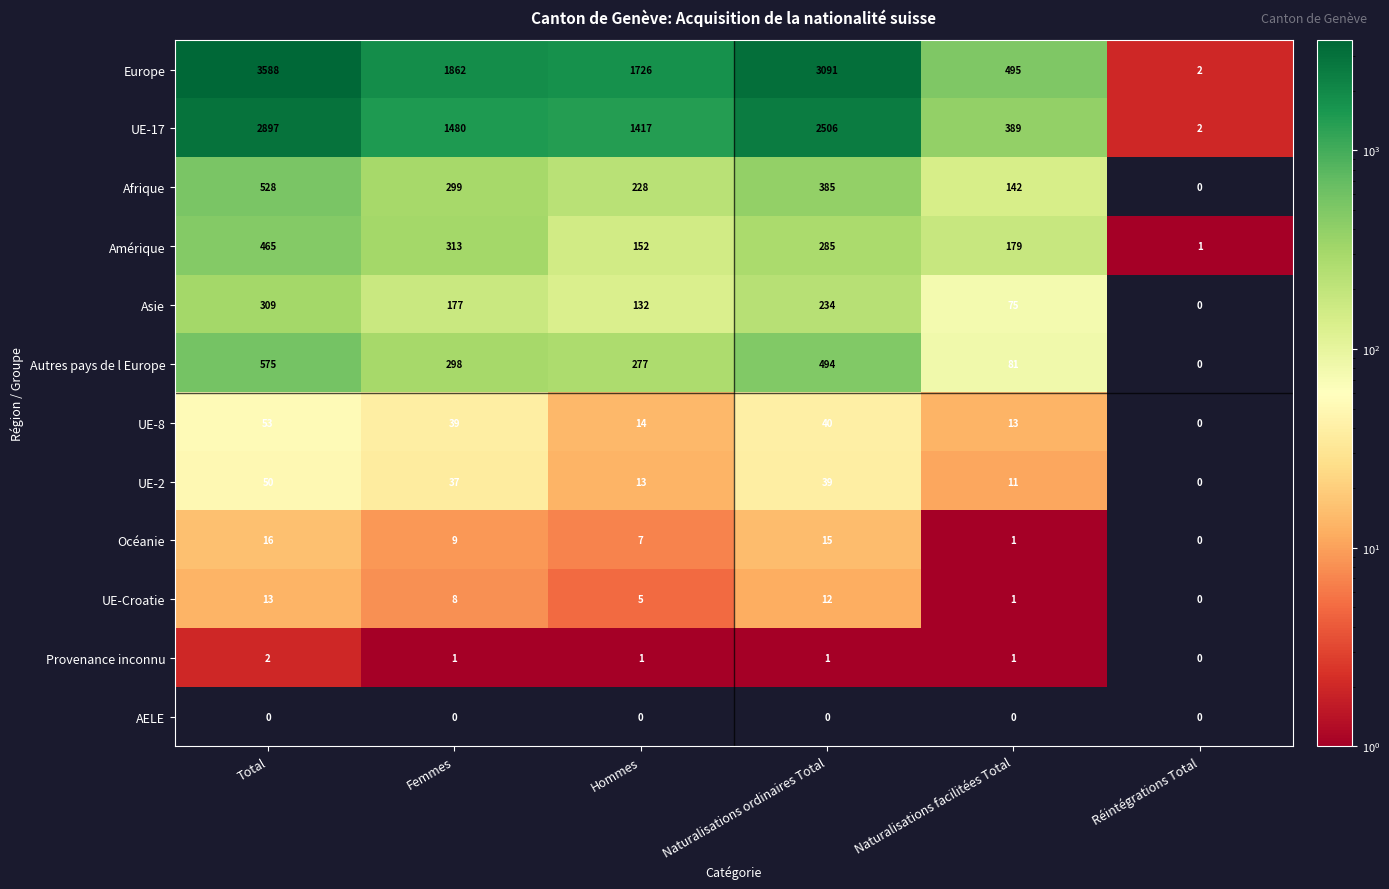

What is the difference between the second highest and minimum values in the Autres pays de l Europe series?

494